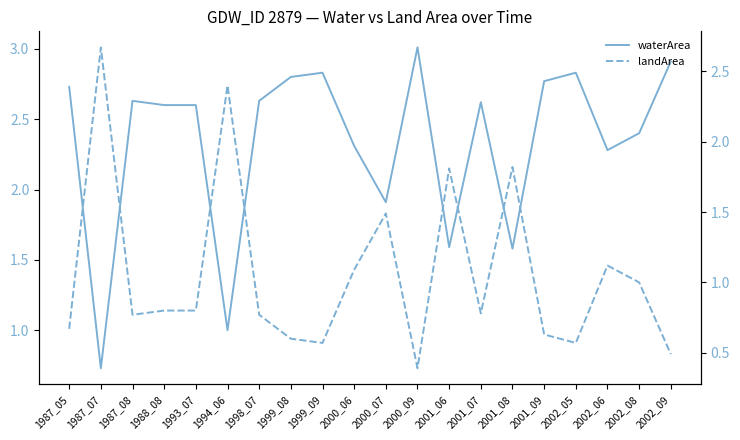

The landArea series shows 0.2 at 1998_07. True or false?

False